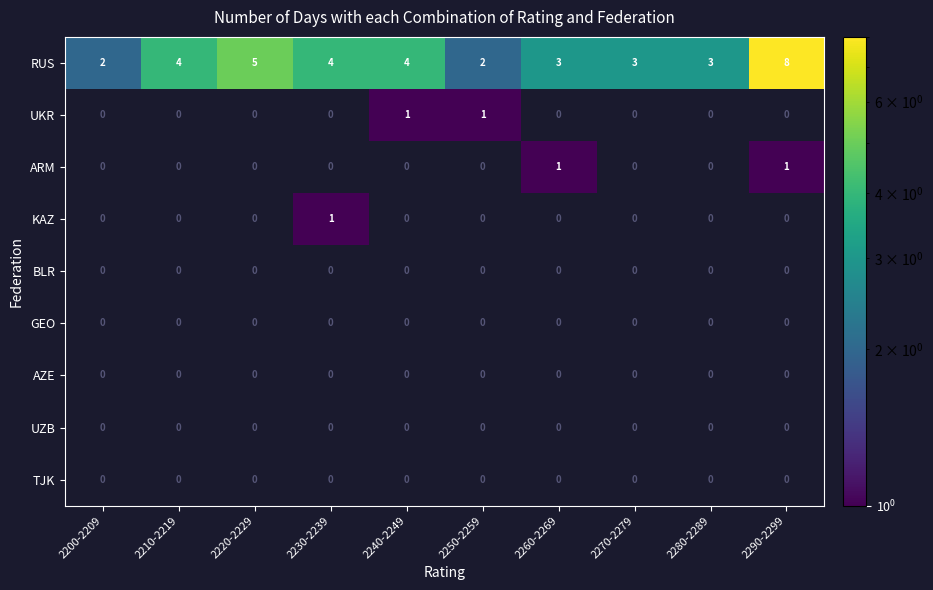

How many data points does each series have?

10